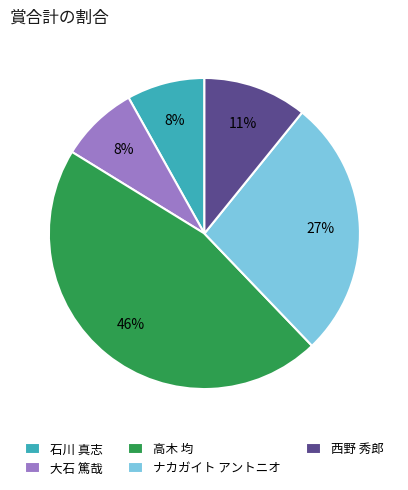

How many slices are in this pie chart?

5